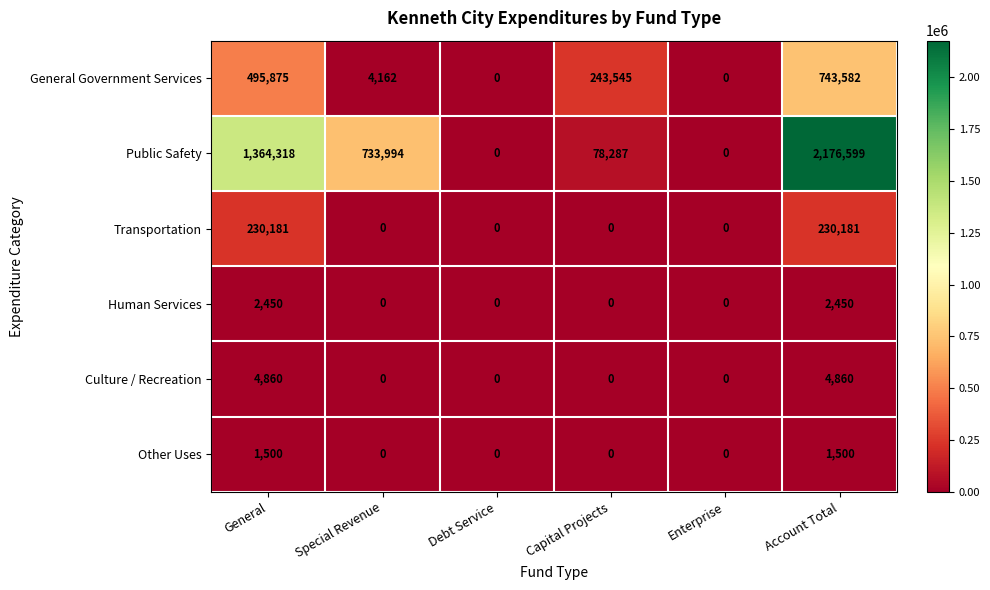

List the series in order of their peak value, lowest first.

Other Uses, Human Services, Culture / Recreation, Transportation, General Government Services, Public Safety